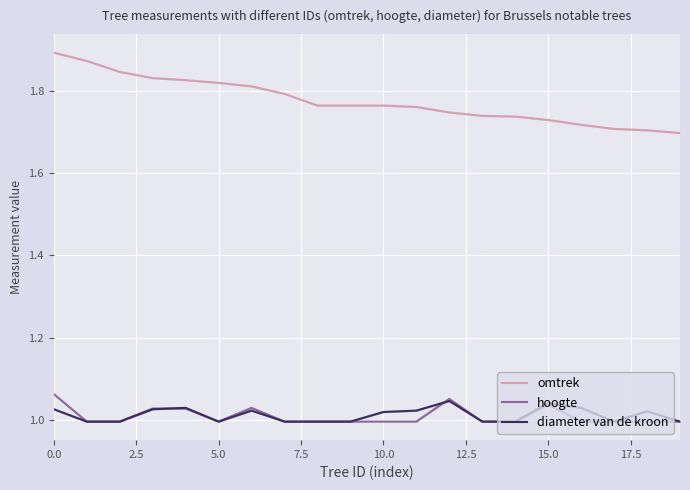

True or false: hoogte and omtrek intersect in this chart.

False